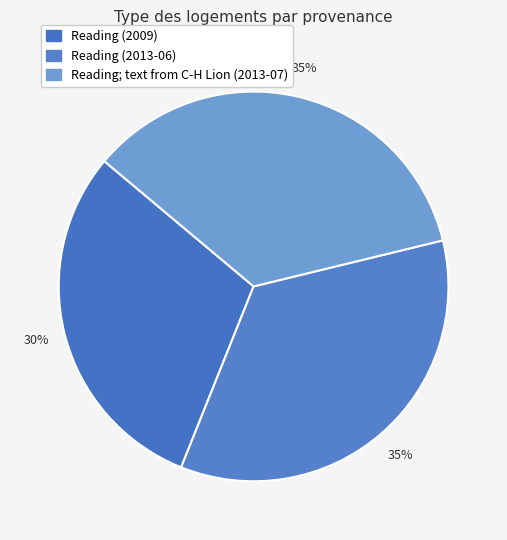

What percentage is the Reading; text from C-H Lion (2013-07) slice, to the nearest percent?

35%